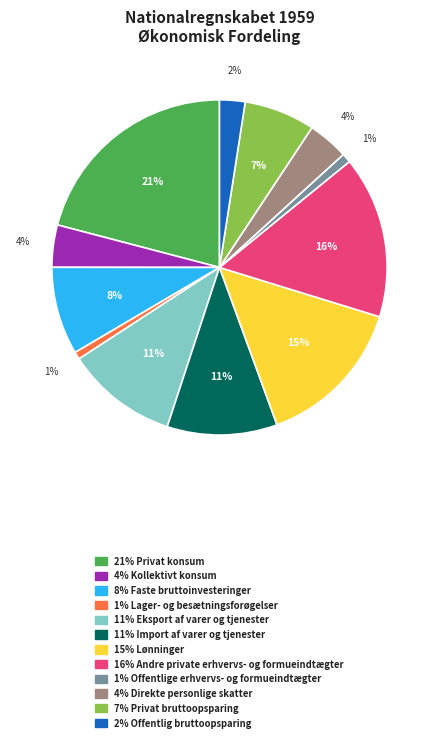

To the nearest percent, what is the average slice percentage?

8%